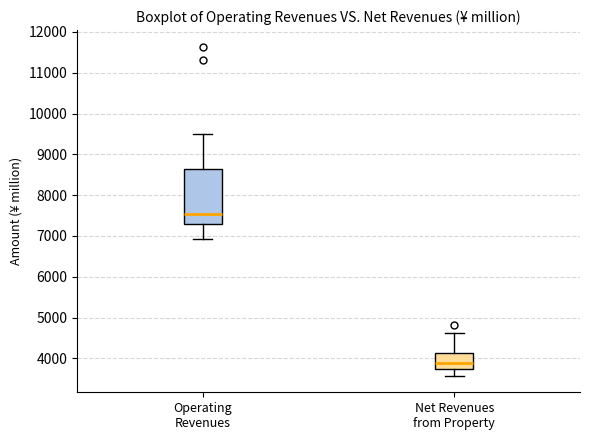

Reading left to right, transcribe this box plot: for each box, give where its median line is, the range the box spans, and where its two whiskers end, as read against the y-axis. The values are not printed on the chart, so give them approximately, as read against the axis.

Operating Revenues: median 7500, box 7300 to 8600, whiskers 6900 to 9500
Net Revenues from Property: median 3900, box 3700 to 4100, whiskers 3600 to 4600